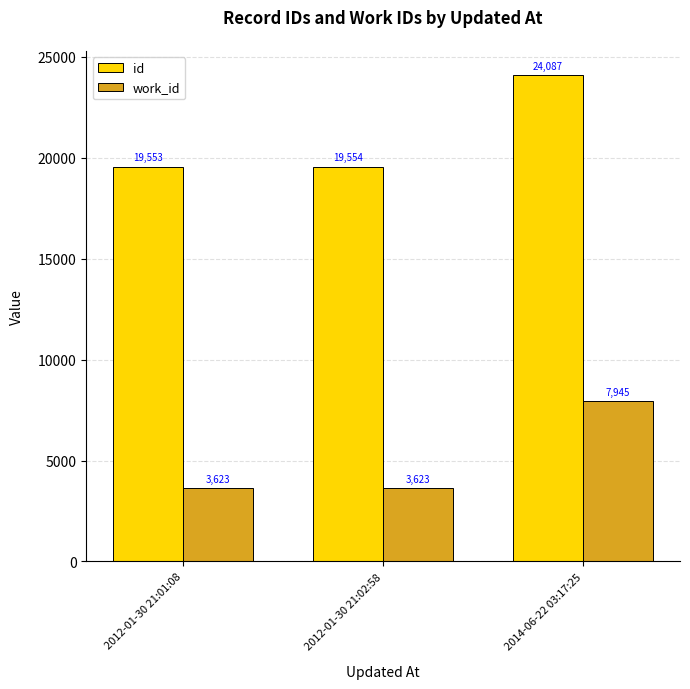

Rank the series by their maximum value, from lowest to highest.

work_id, id